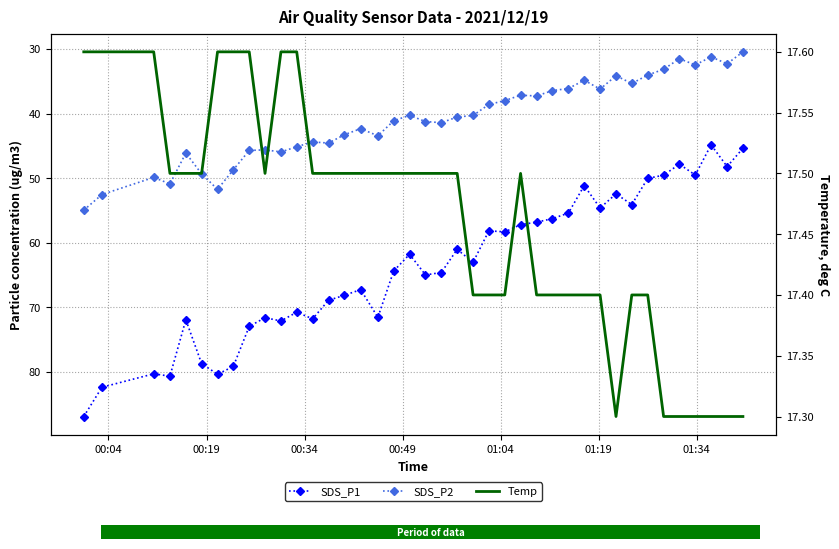

True or false: SDS_P2 and SDS_P1 cross at least once.

False